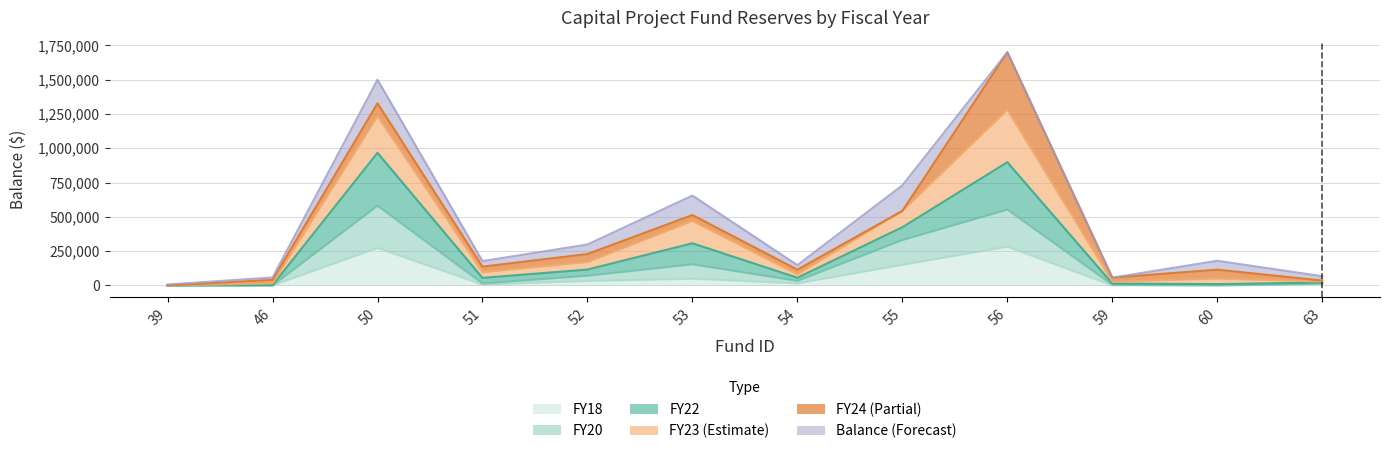

Does the chart display data point markers on the line(s)?

No